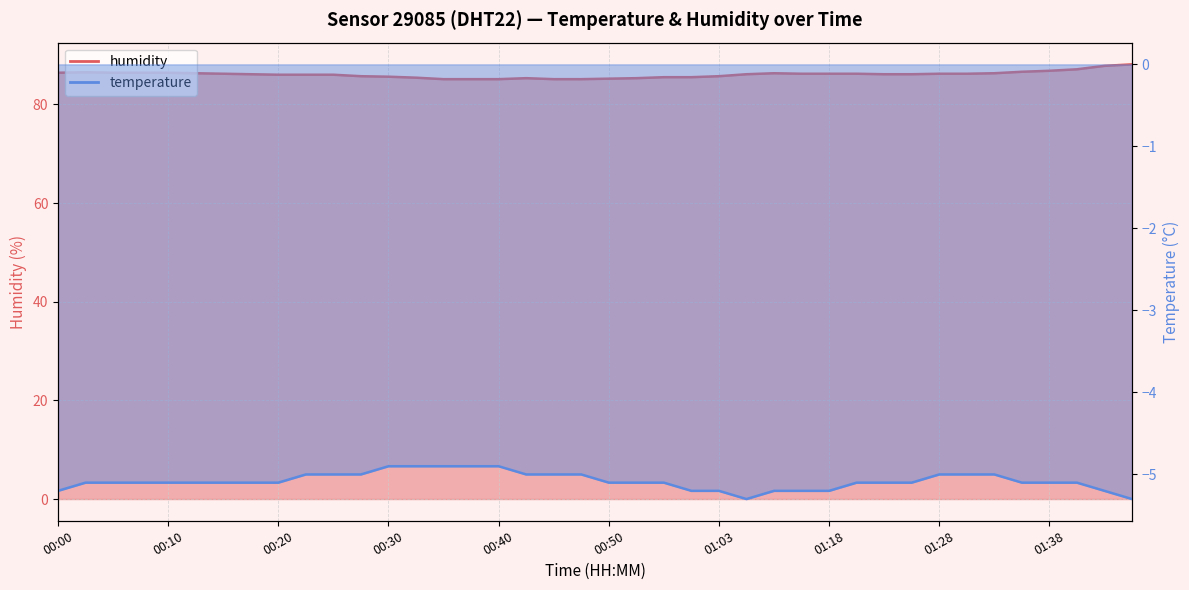

At which category is the sum across all series the highest?

01:49